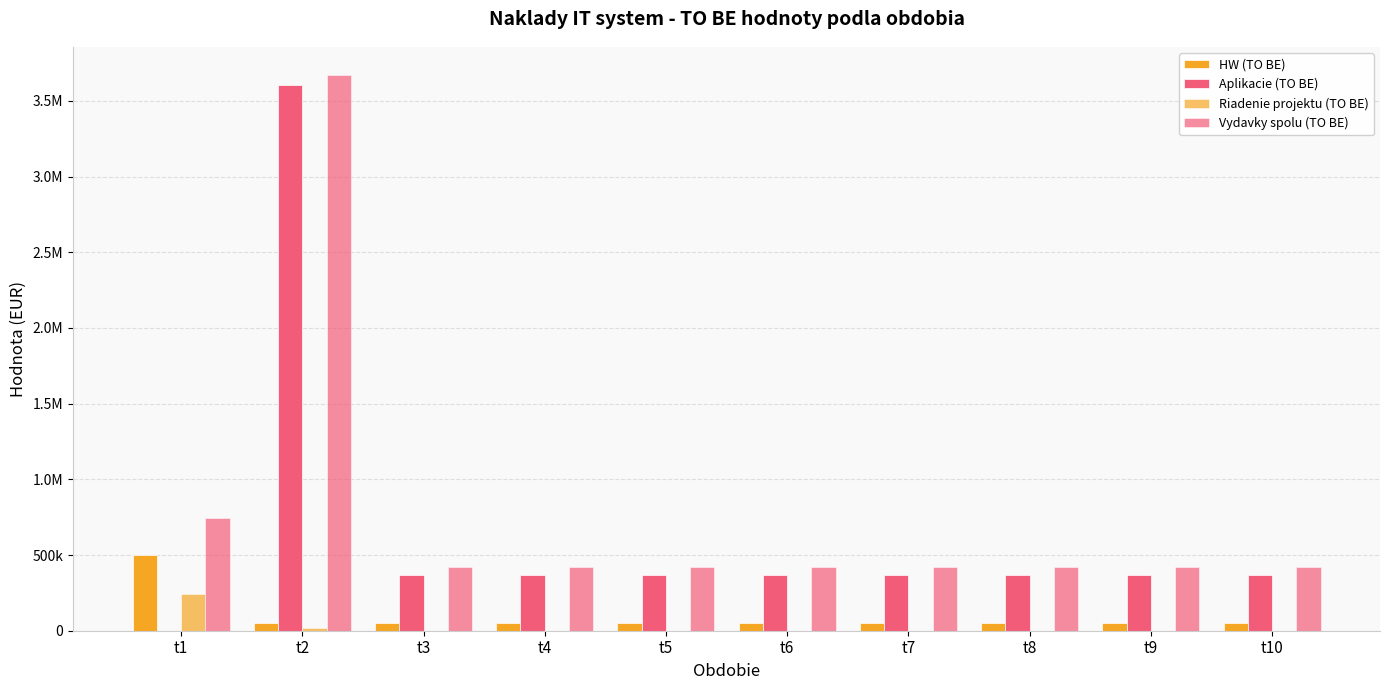

Reading right to left, transcribe all the data shown in this chart.

HW (TO BE): t10=50111.4	t9=50111.4	t8=50111.4	t7=50111.4	t6=50111.4	t5=50111.4	t4=50111.4	t3=50111.4	t2=50111.4	t1=501114.3
Aplikacie (TO BE): t10=370339.3	t9=370339.3	t8=370339.3	t7=370339.3	t6=370339.3	t5=370339.3	t4=370339.3	t3=370339.3	t2=3601767.7	t1=0.0
Riadenie projektu (TO BE): t10=0.0	t9=0.0	t8=0.0	t7=0.0	t6=0.0	t5=0.0	t4=0.0	t3=0.0	t2=18624.0	t1=242654.0
Vydavky spolu (TO BE): t10=420450.8	t9=420450.8	t8=420450.8	t7=420450.8	t6=420450.8	t5=420450.8	t4=420450.8	t3=420450.8	t2=3670503.2	t1=743768.3